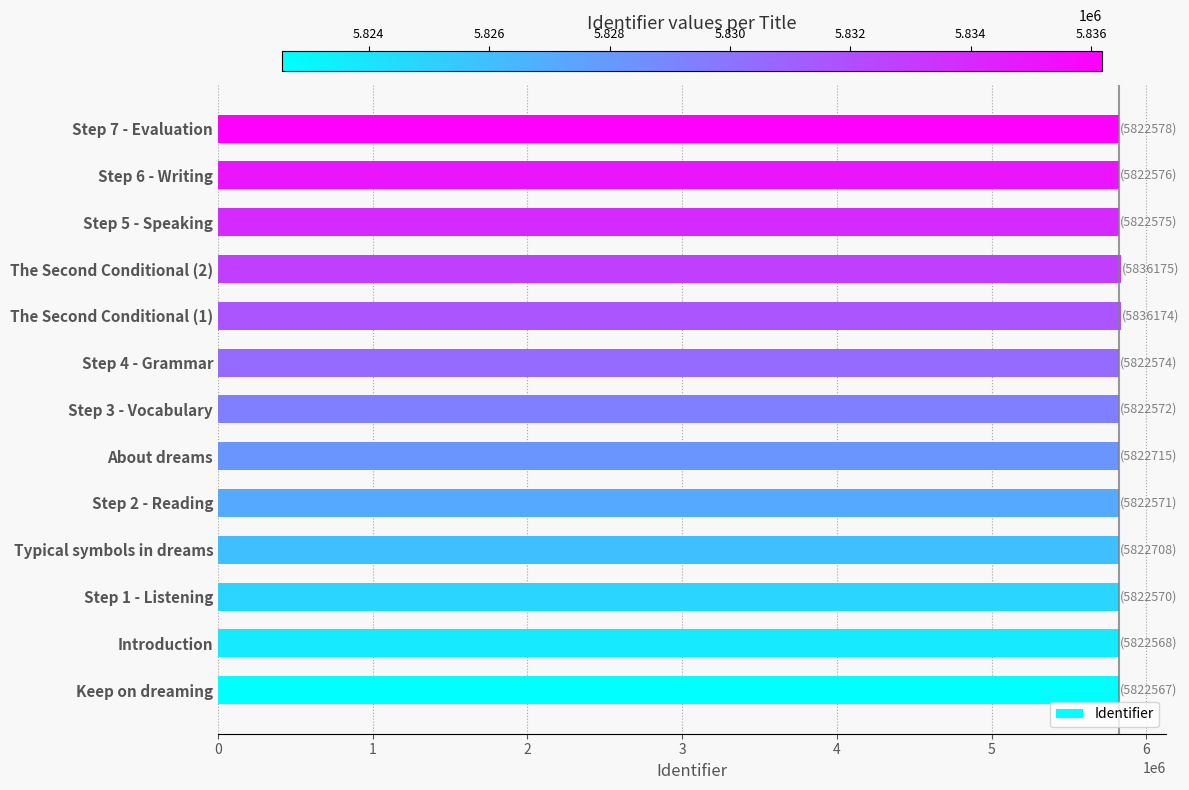

Approximately how many times larger is the value at Step 4 - Grammar compared to About dreams?

1.0